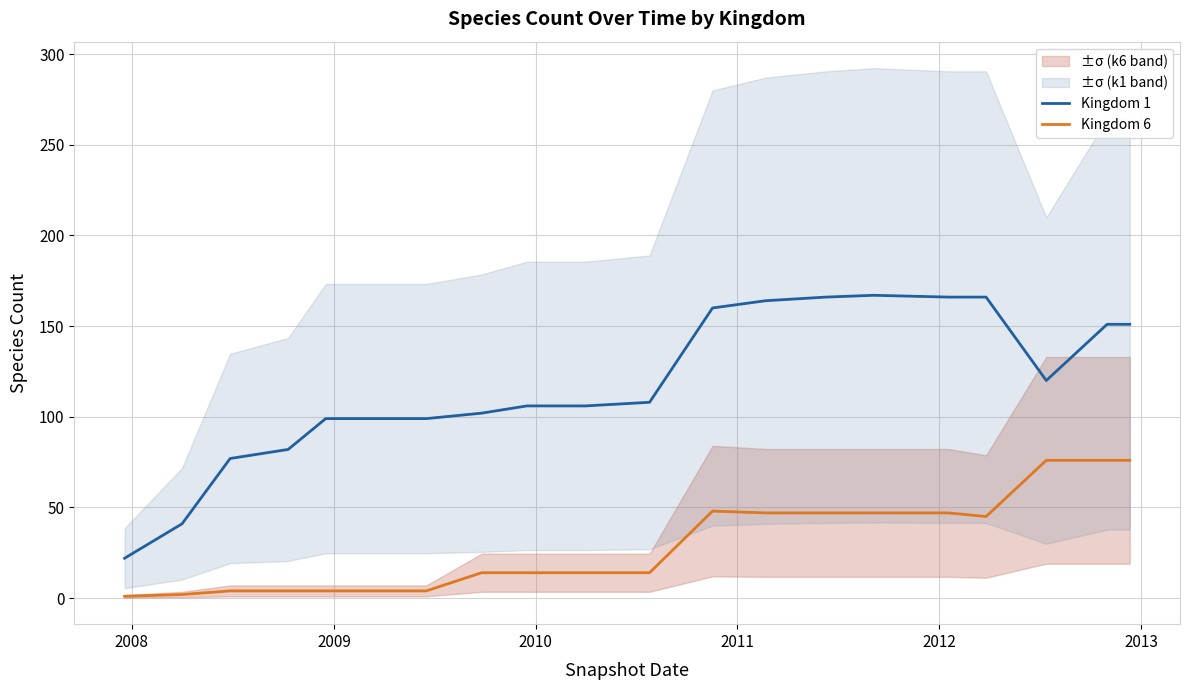

How many data points does each series have?

20